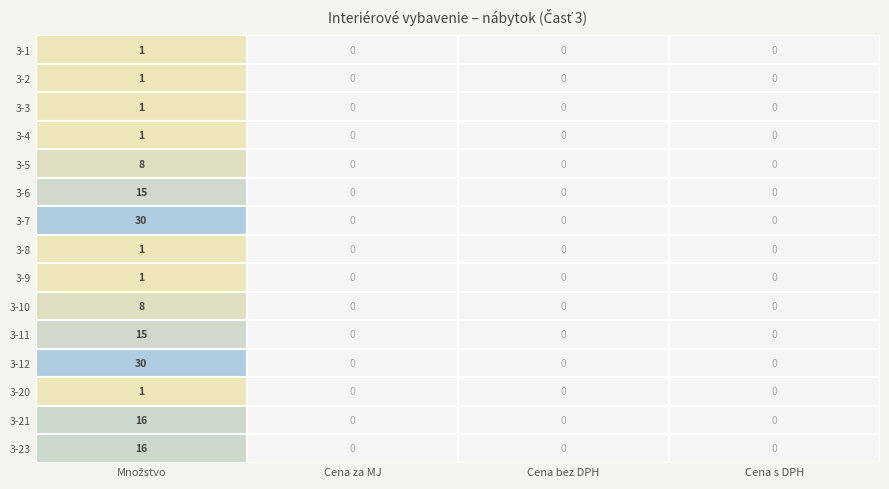

List the series in order of their peak value, lowest first.

3-1, 3-2, 3-3, 3-4, 3-8, 3-9, 3-20, 3-5, 3-10, 3-6, 3-11, 3-21, 3-23, 3-7, 3-12